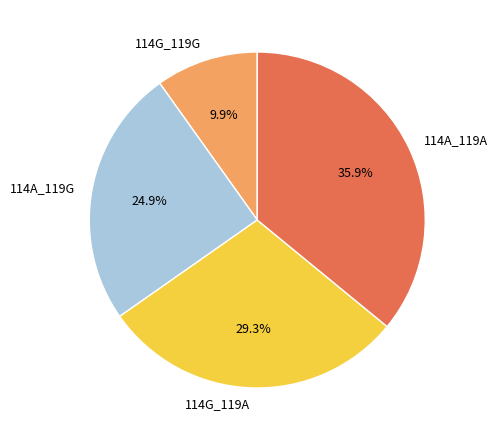

Is 114G_119A the majority of the pie?

No